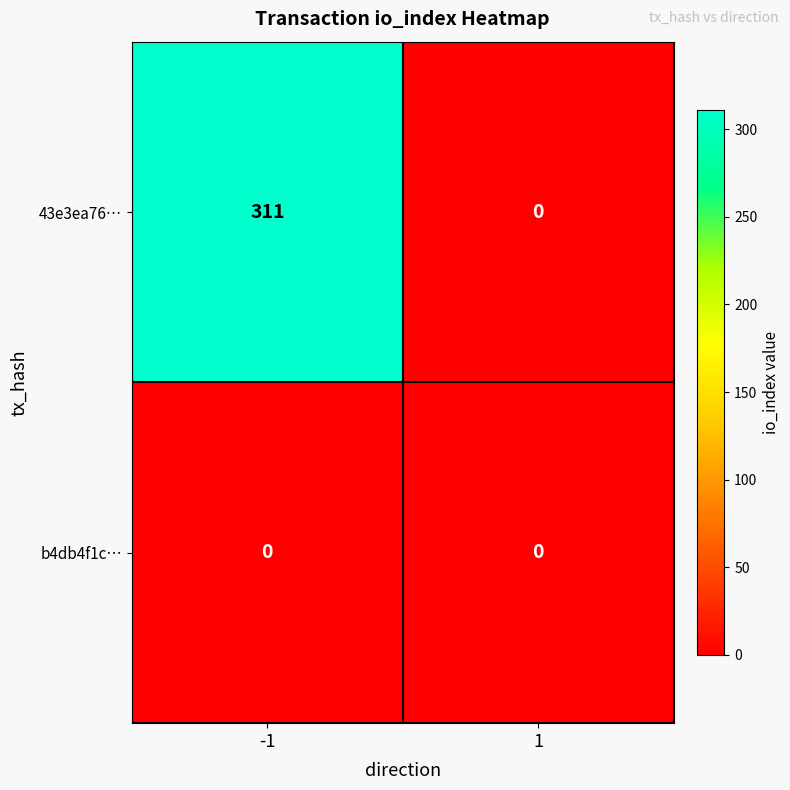

Count the number of data series in this chart.

2